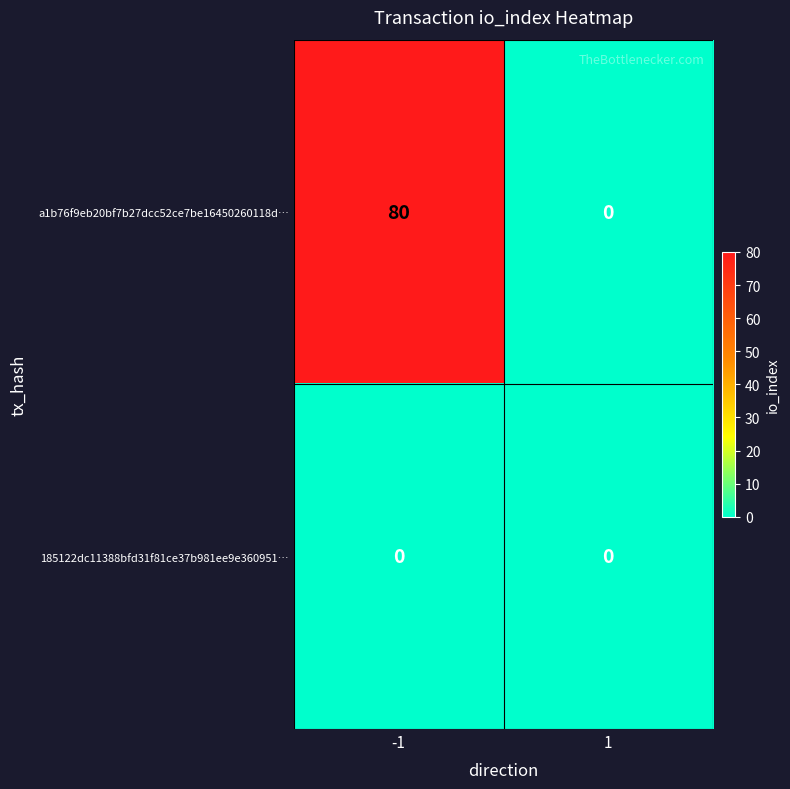

Which series has the largest total across all categories?

a1b76f9eb20bf7b27dcc52ce7be16450260118d…